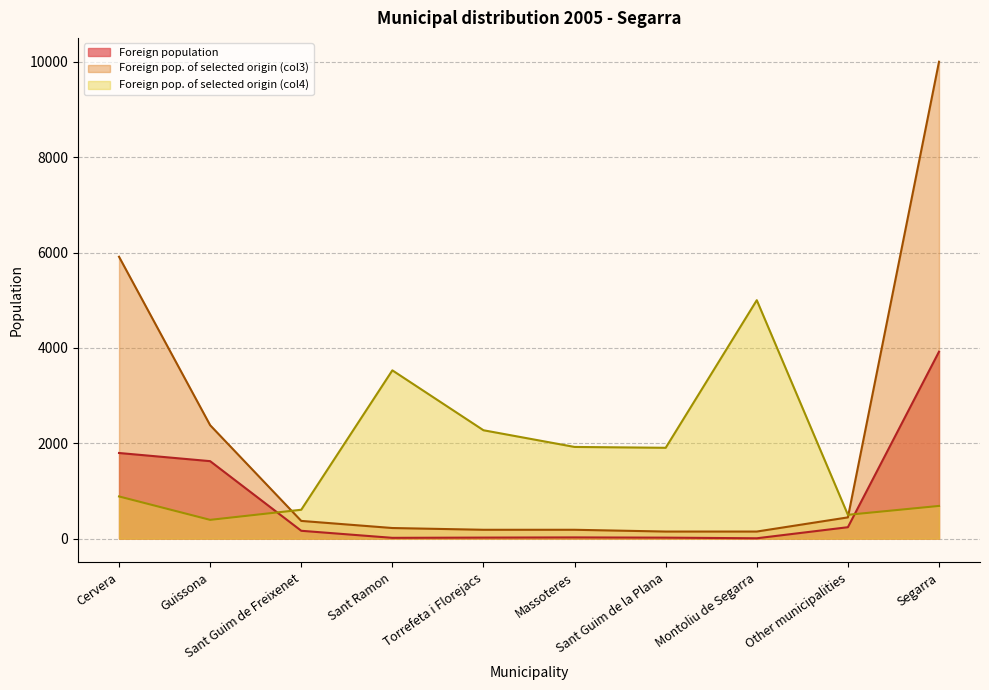

What is the label of the 5th point from the left?

Torrefeta i Florejacs